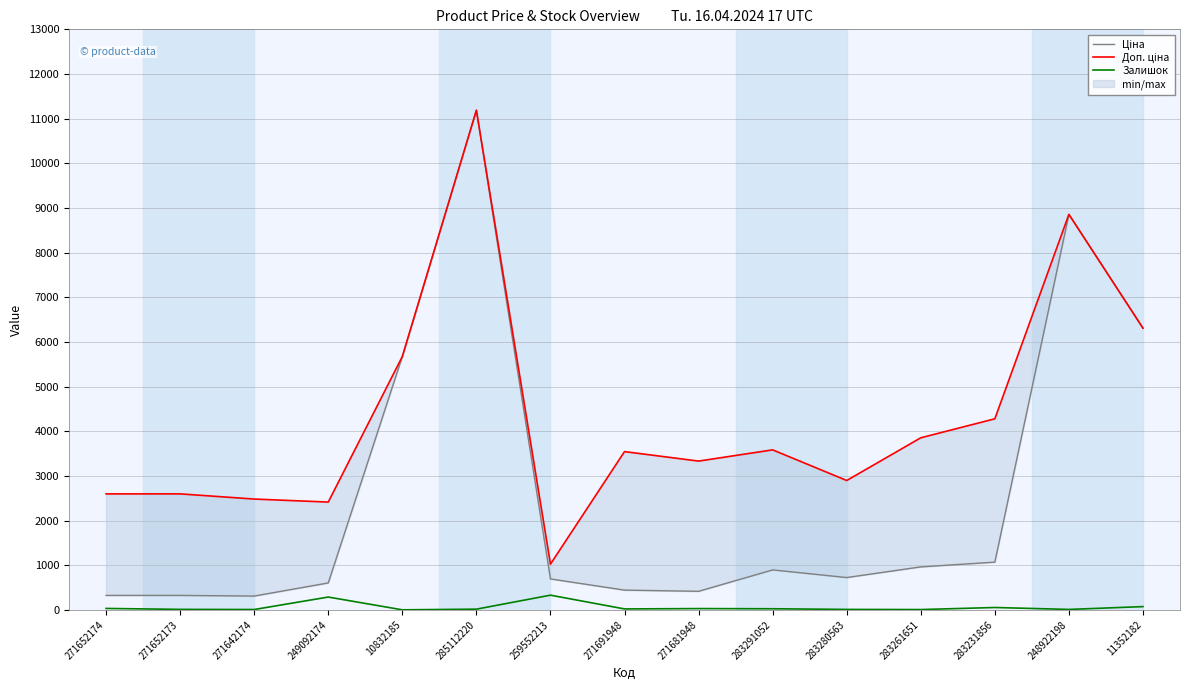

Reading left to right, transcribe all the data shown in this chart.

Ціна: 324.8	324.8	310.3	603.7	5673.8	11188.2	693.7	443.1	416.6	895.9	724.5	963.5	1069.8	8856.7	6308.8
Доп. ціна: 2598.3	2598.3	2482.4	2414.8	5673.8	11188.2	1024.6	3545.0	3332.5	3583.6	2897.8	3854.0	4279.1	8856.7	6308.8
Залишок: 33.0	12.0	9.0	288.0	2.0	17.0	330.0	22.0	30.0	26.0	11.0	8.0	54.0	11.0	74.0